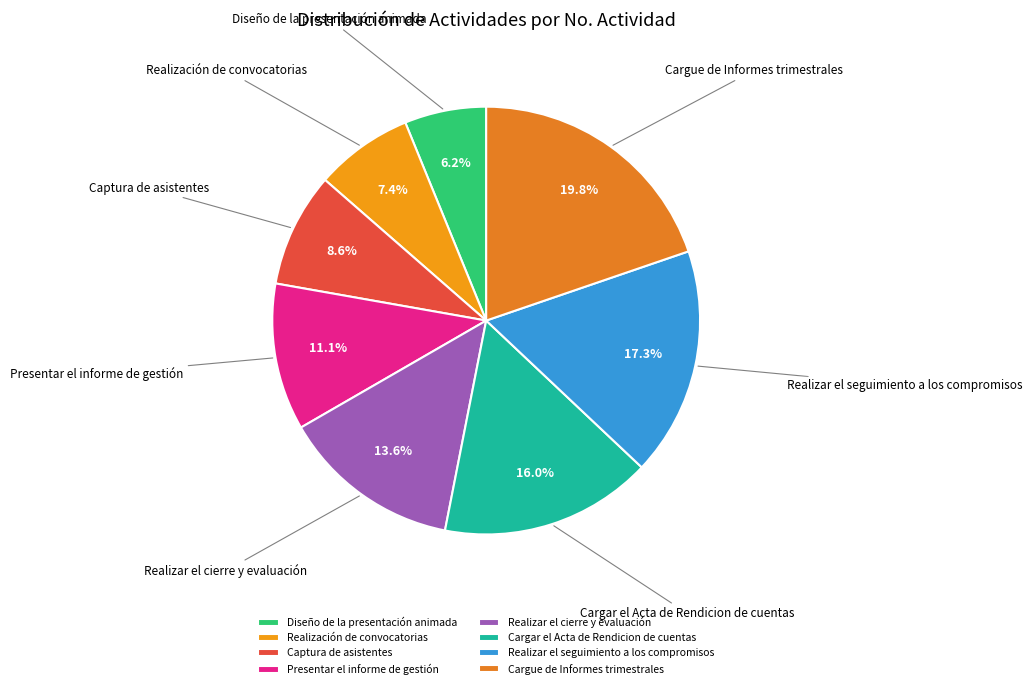

To the nearest percent, what percentage of the pie is Realizar el cierre y evaluación?

14%